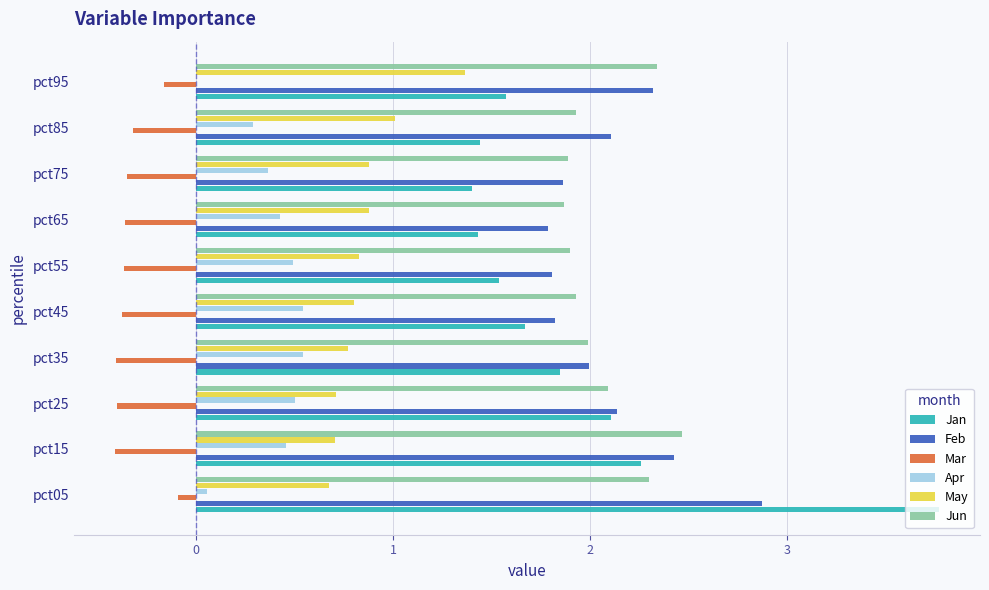

Is it true that Feb equals 0.7 at pct75?

False